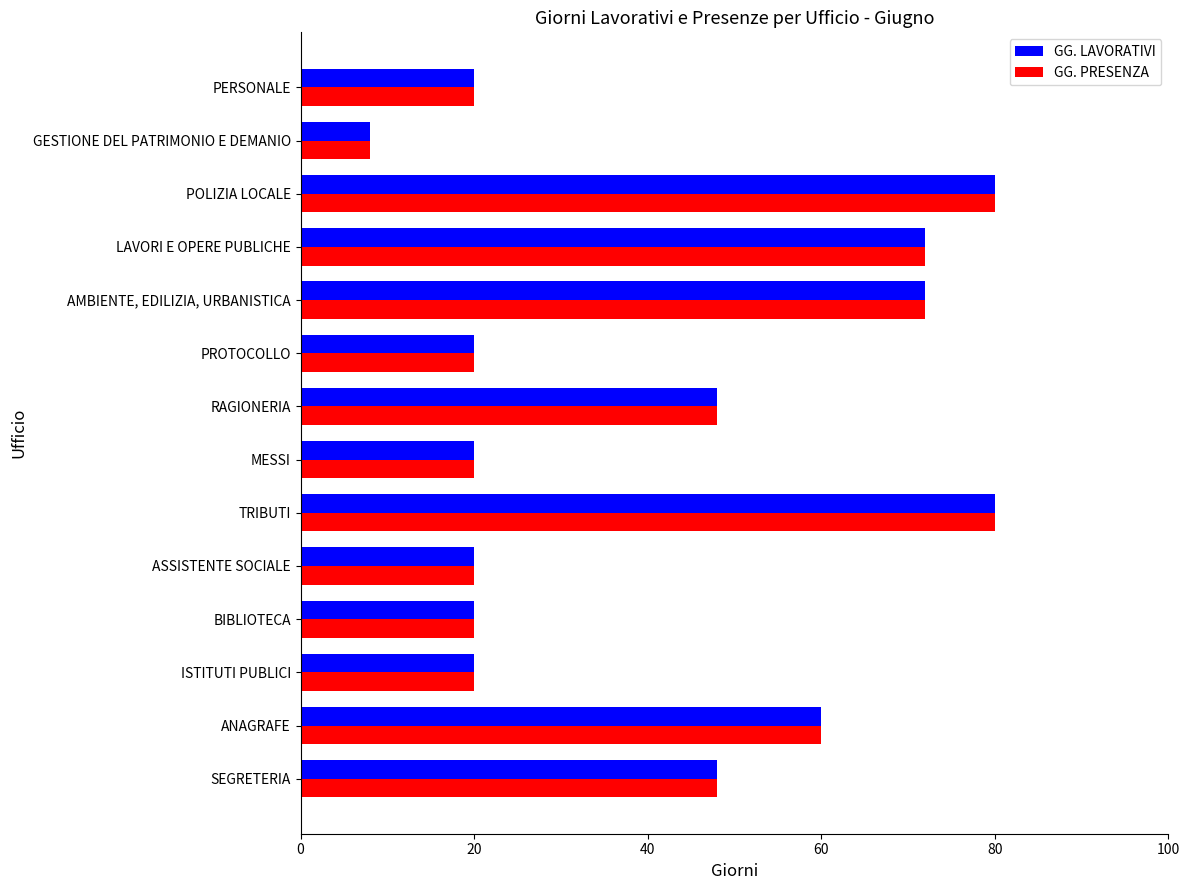

What is the sum of all GG. PRESENZA values?

588